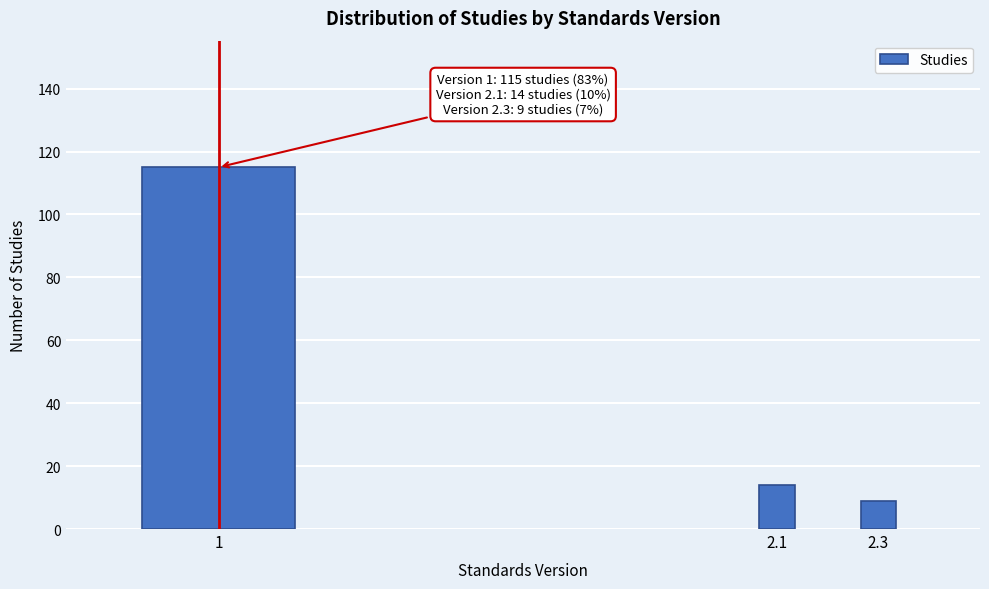

Reading left to right, transcribe all the data shown in this chart.

1=115	2.1=14	2.3=9